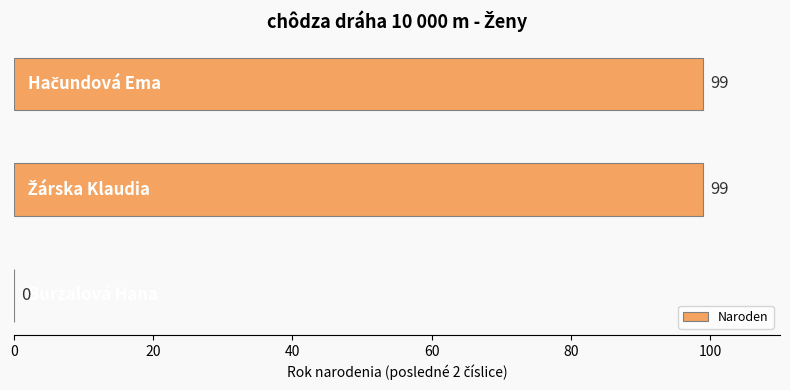

What is the greatest value displayed?

99